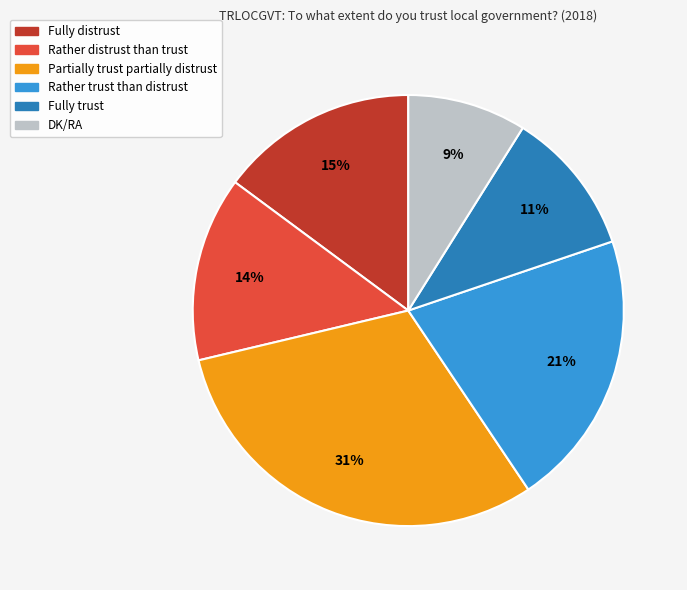

To the nearest percent, what portion does Partially trust partially distrust represent?

31%